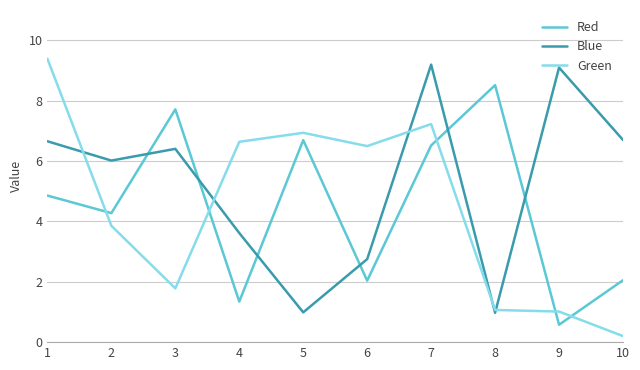

Does the chart display data point markers on the line(s)?

No